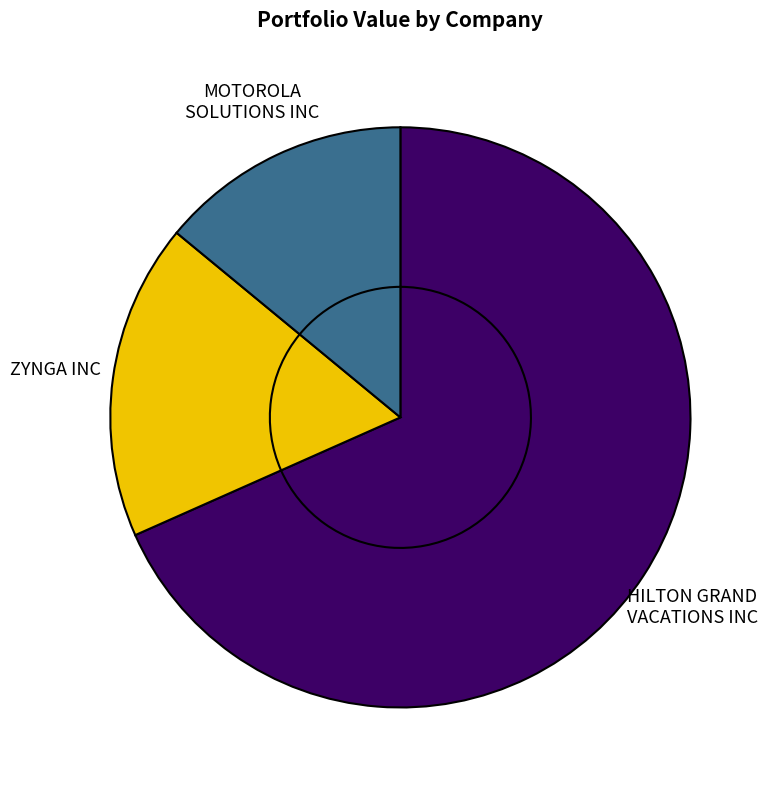

To the nearest percent, what percentage of the pie is ZYNGA INC?

18%